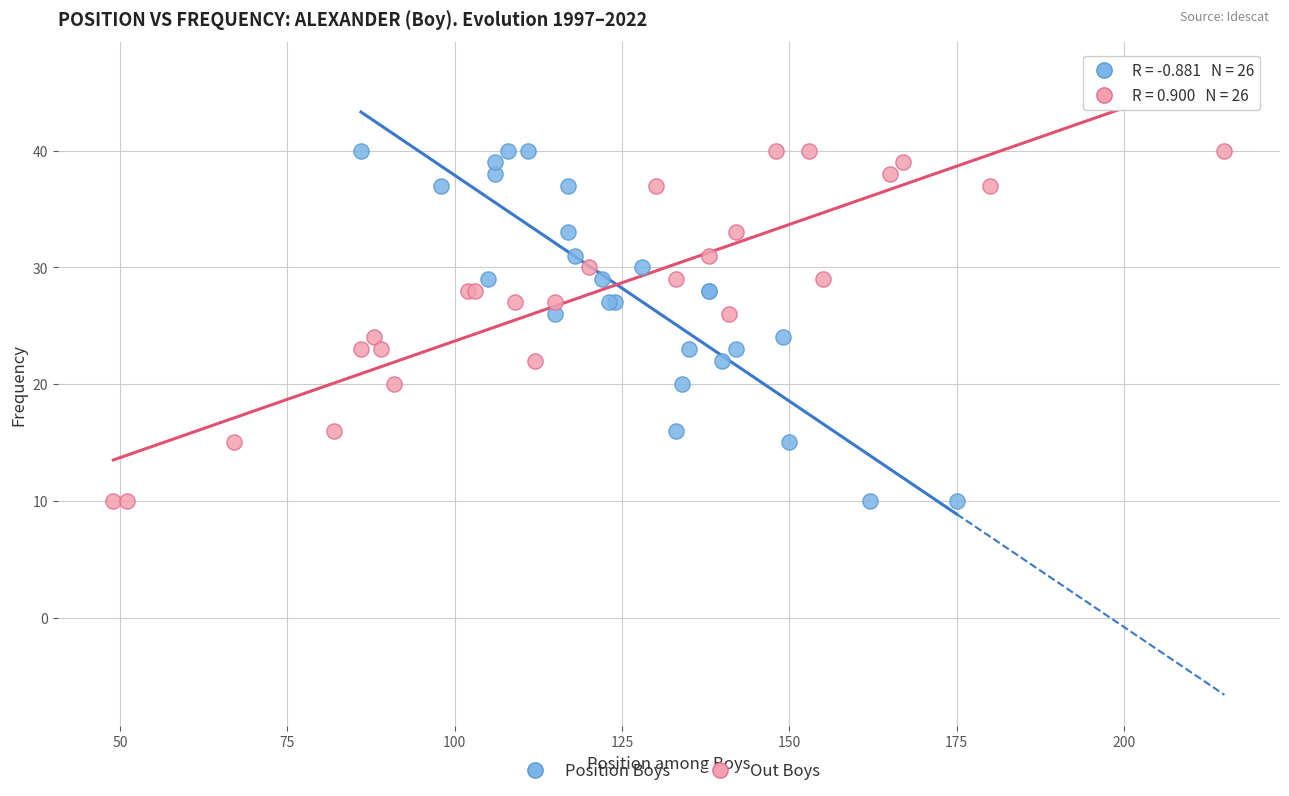

What are all the series names shown in the legend?

Position Boys, Out Boys